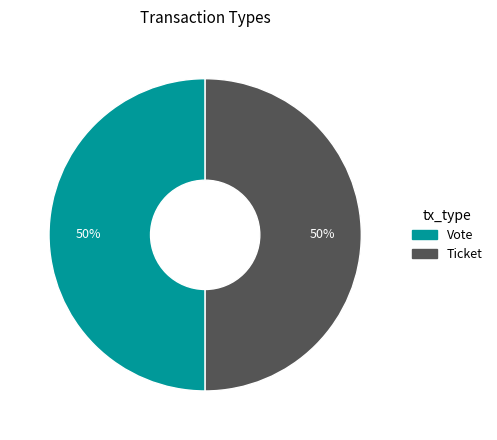

True or false: Ticket accounts for 50% of the total.

True